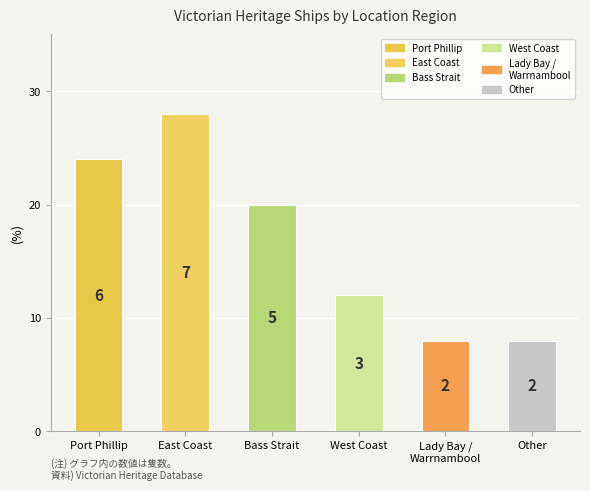

Does the chart contain any negative values?

No